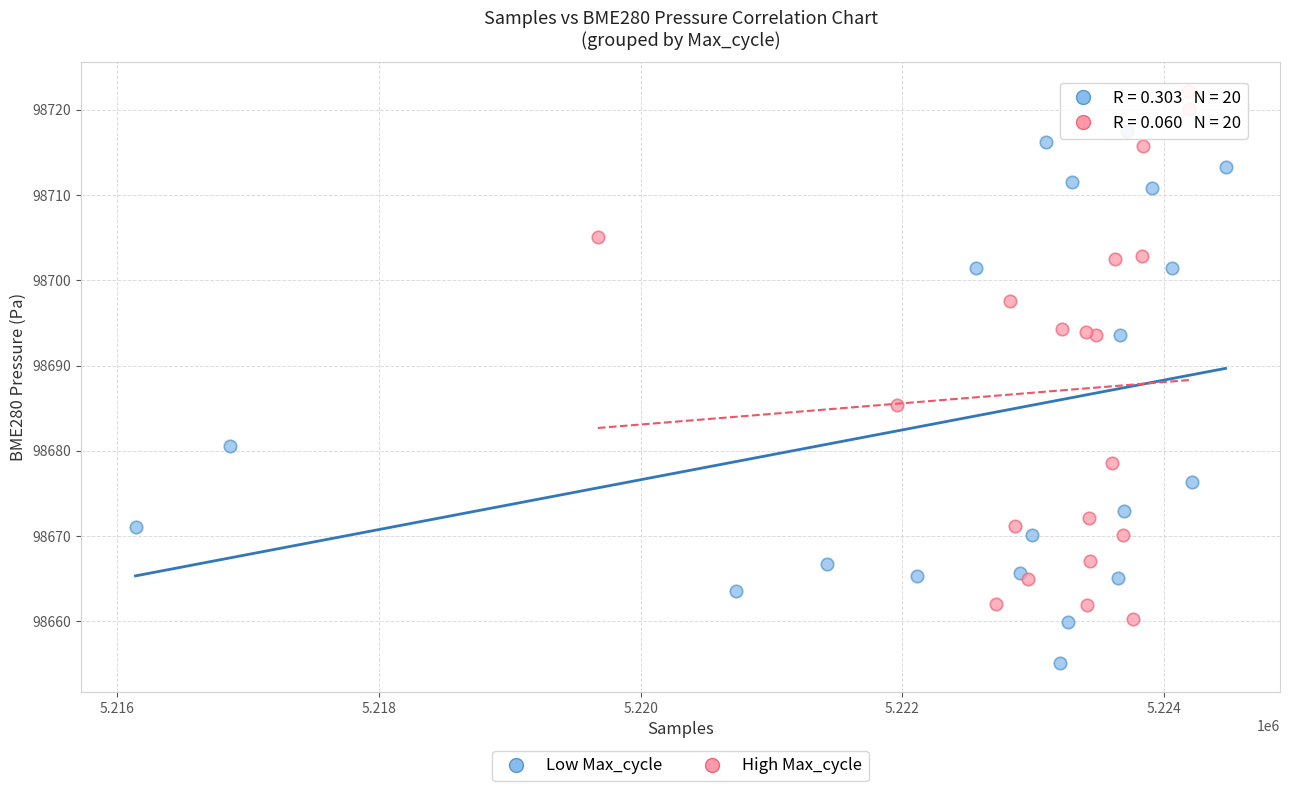

Which series reaches the minimum Y coordinate?

Low Max_cycle